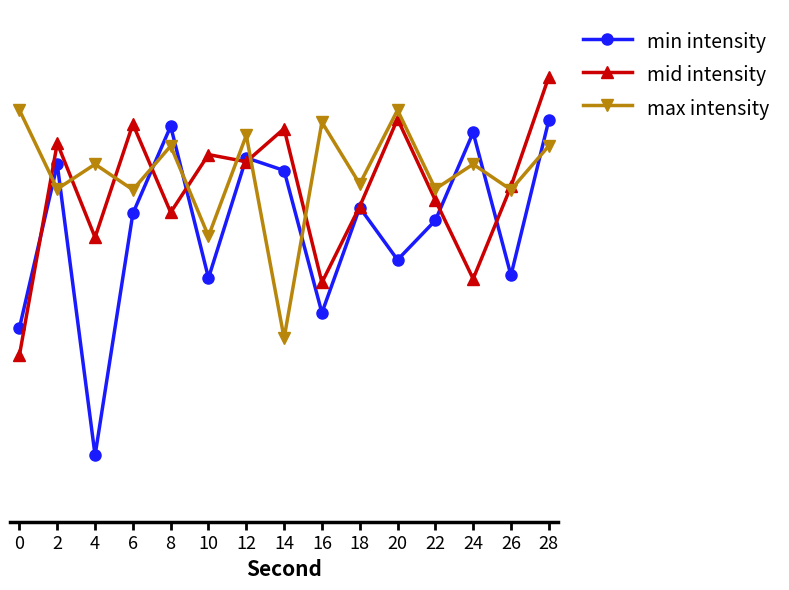

Read the min intensity value at 10.

-139.1